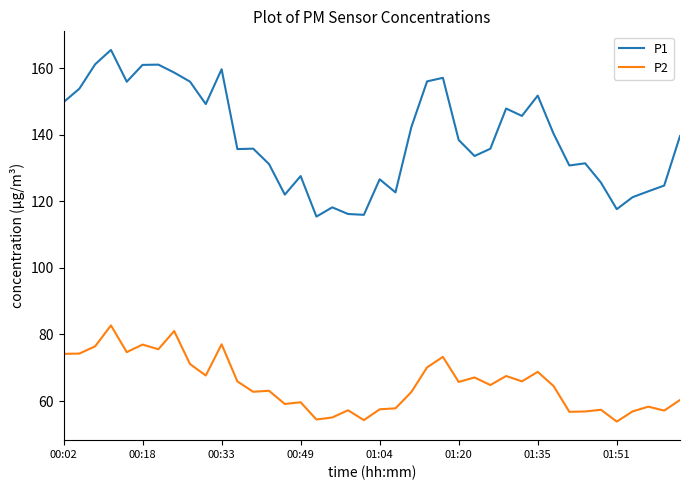

Which series has the largest range (max minus min)?

P1